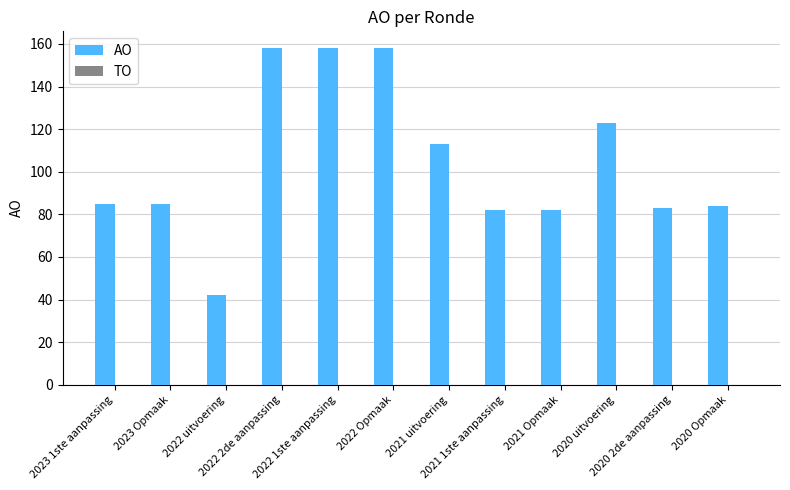

What is the maximum value shown in the chart?

158